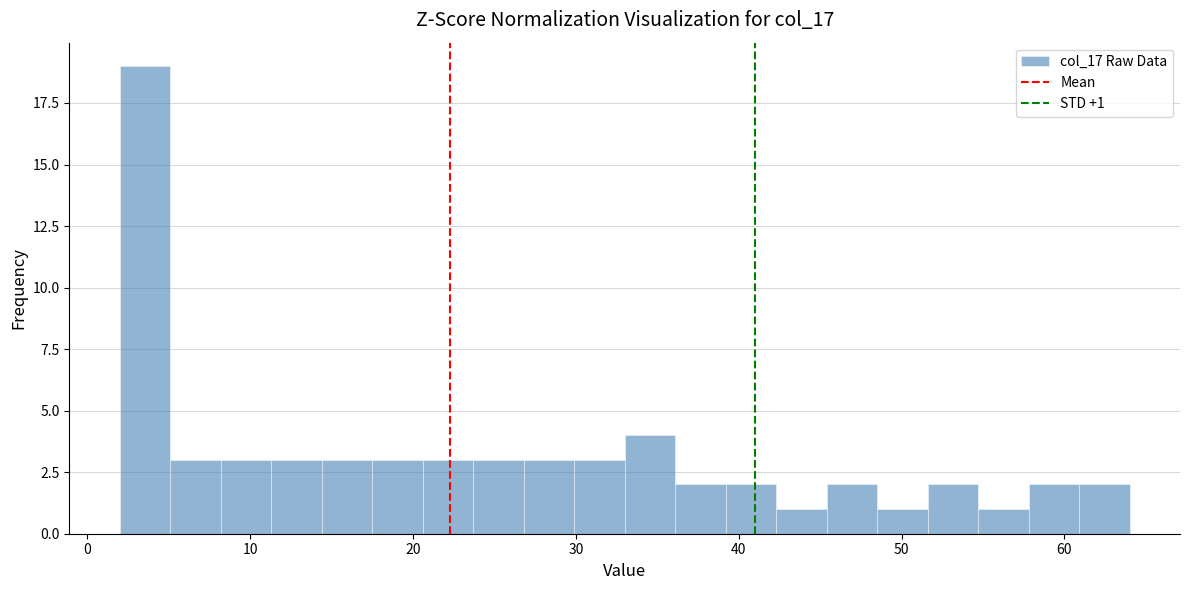

Read against the x-axis, roughly where is the centre of the tallest bar?

4